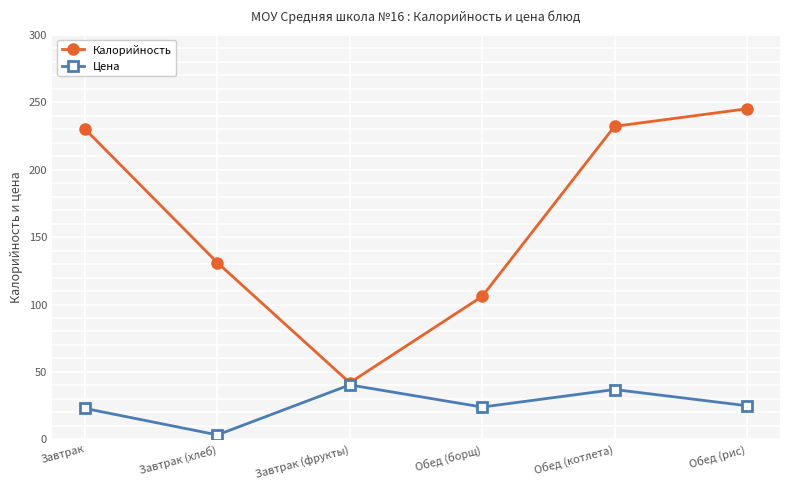

At how many categories does at least one series exceed 200?

3